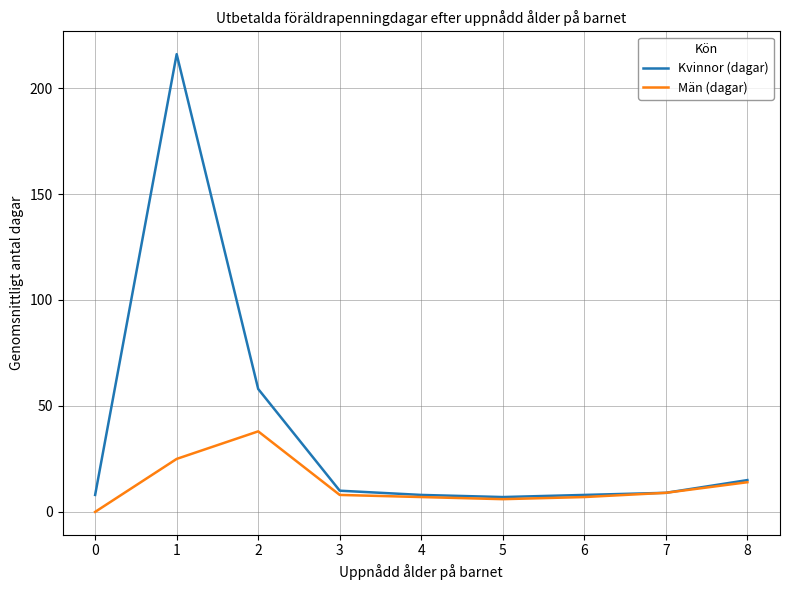

Rank the series by their average value, from lowest to highest.

Män (dagar), Kvinnor (dagar)